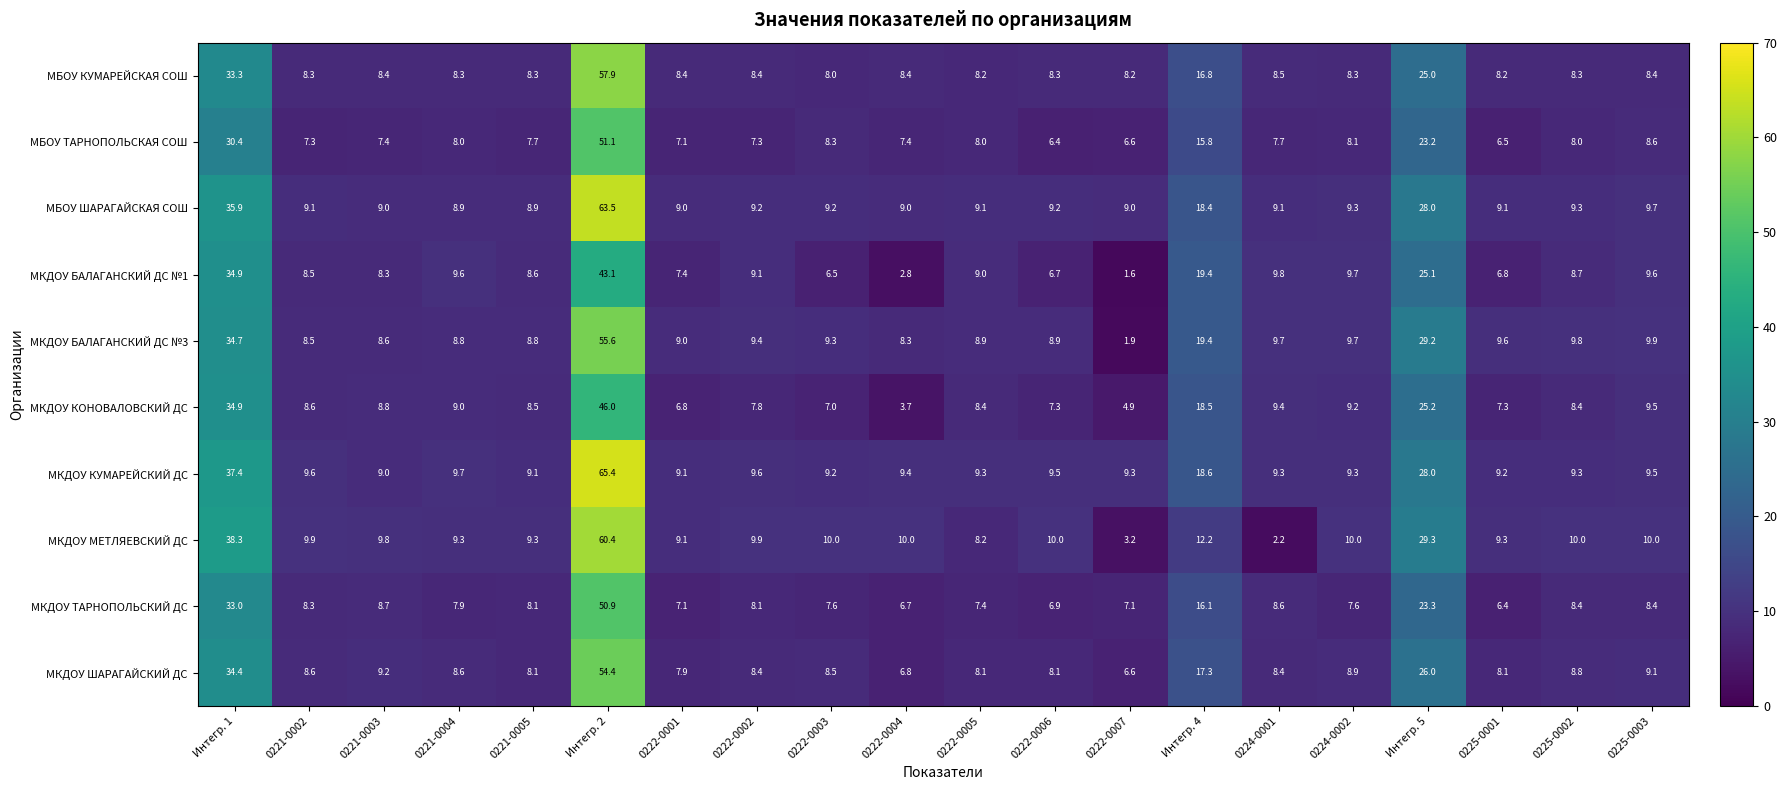

Is it true that МБОУ КУМАРЕЙСКАЯ СОШ equals 12.2 at 0221-0002?

False